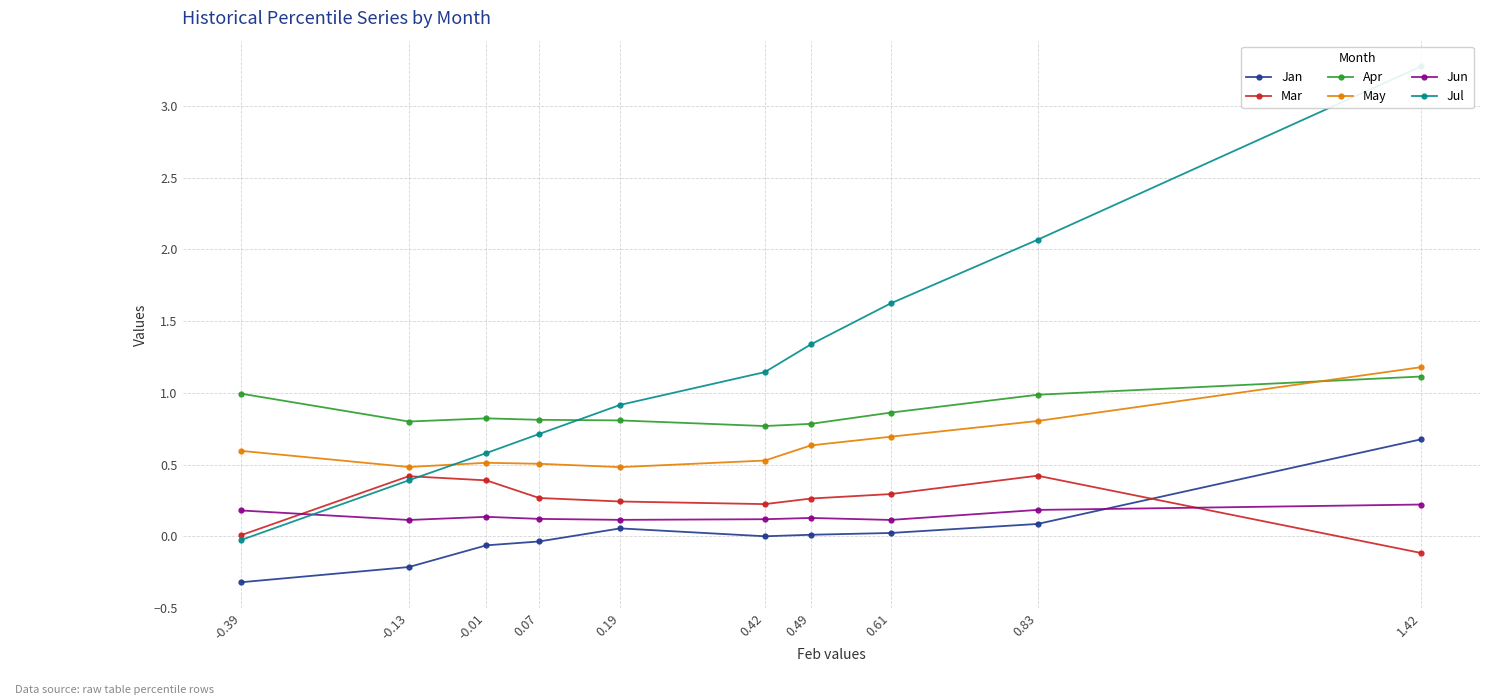

True or false: Mar has more than 2 points higher than both neighbors.

False